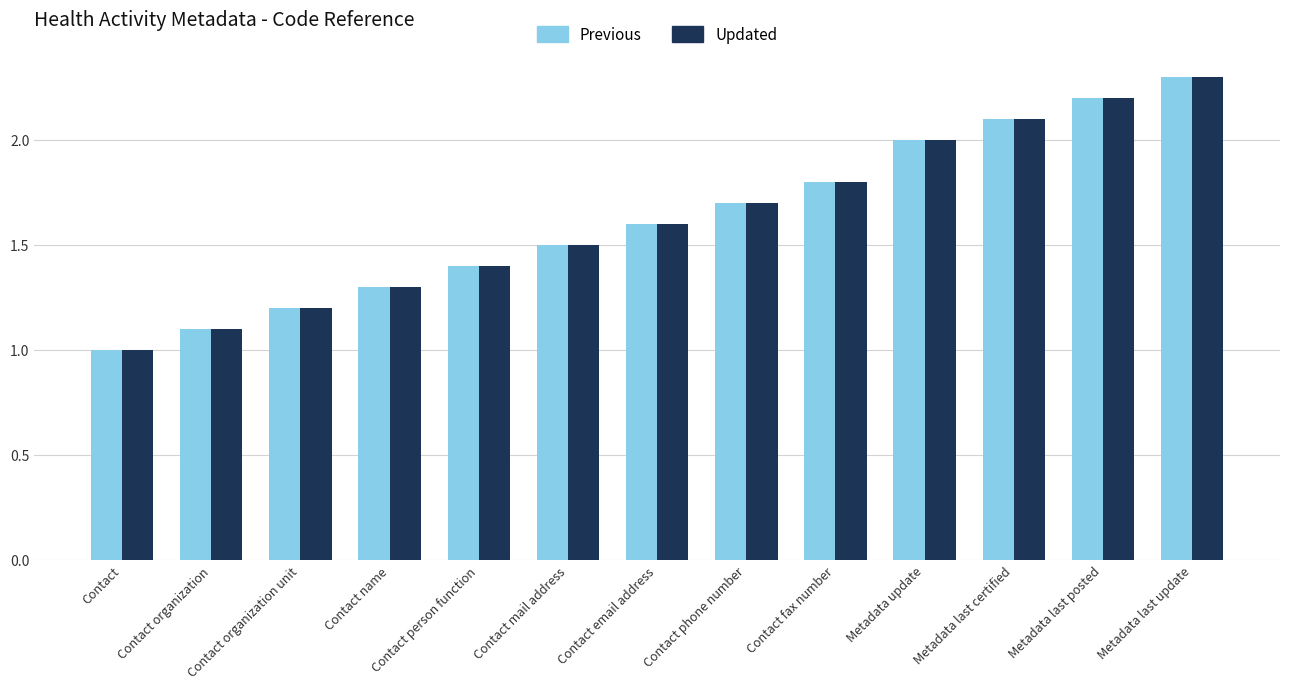

At which category is the sum across all series the highest?

Metadata last update